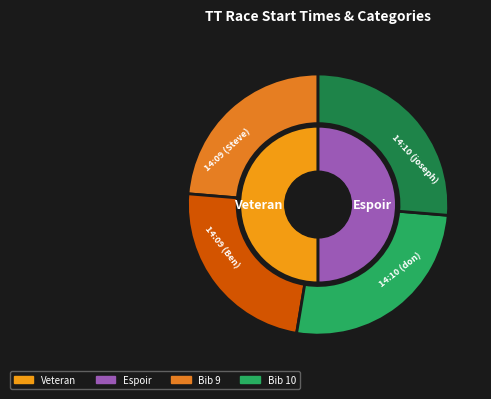

True or false: 14:10:00 accounts for 17% of the total.

False